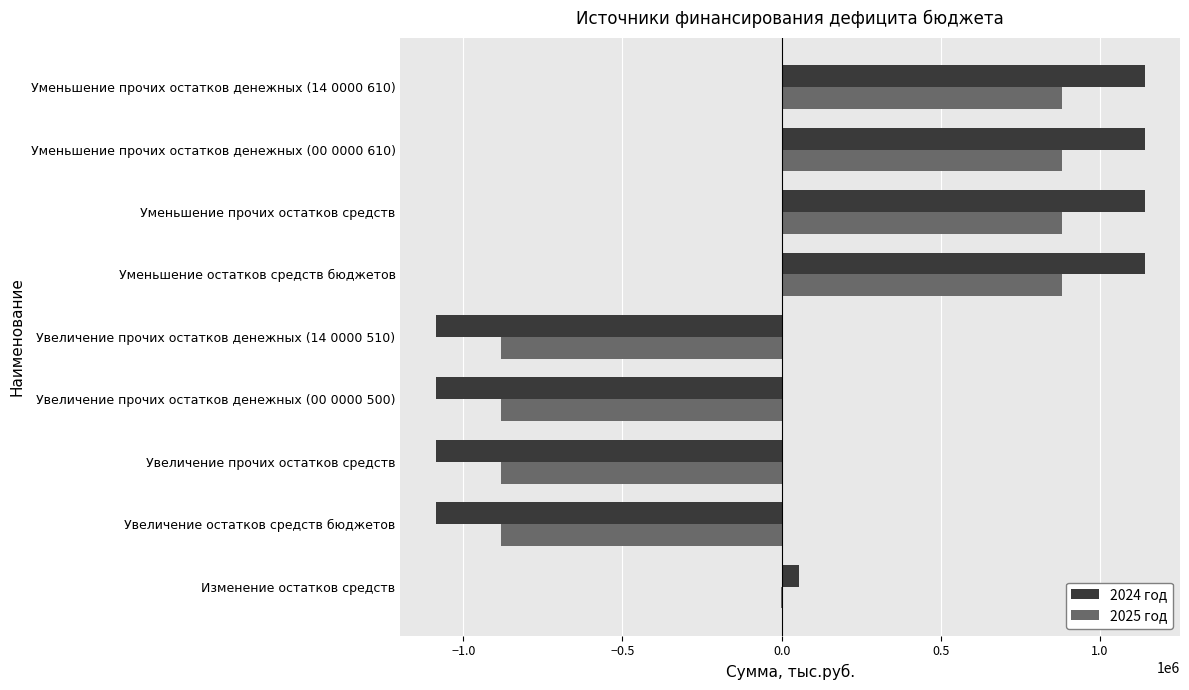

What is the greatest value displayed?

1139883.0